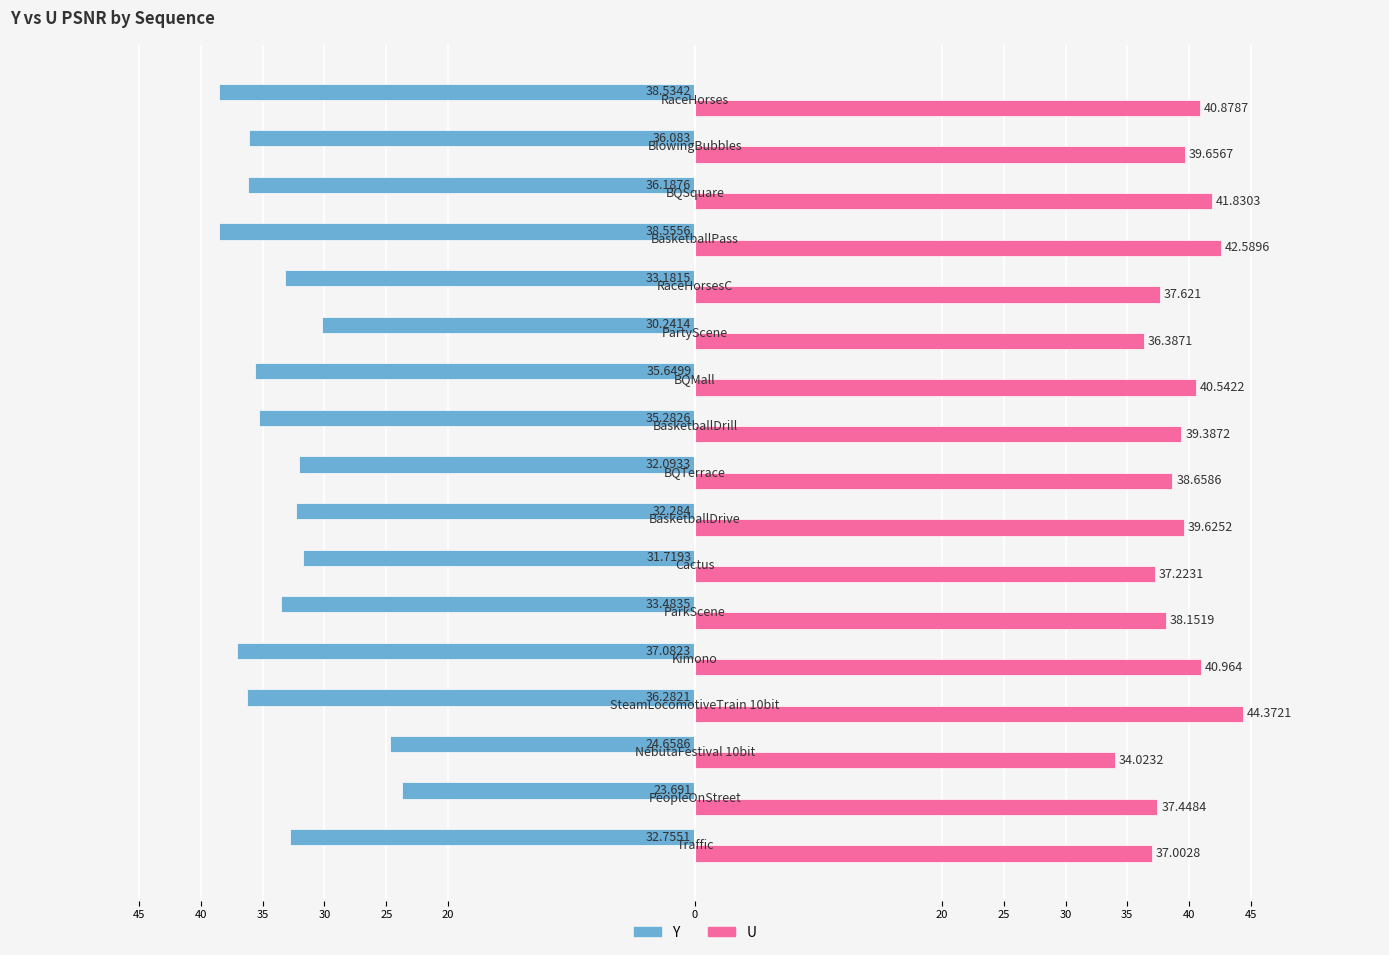

What are all the series names shown in the legend?

Y, U